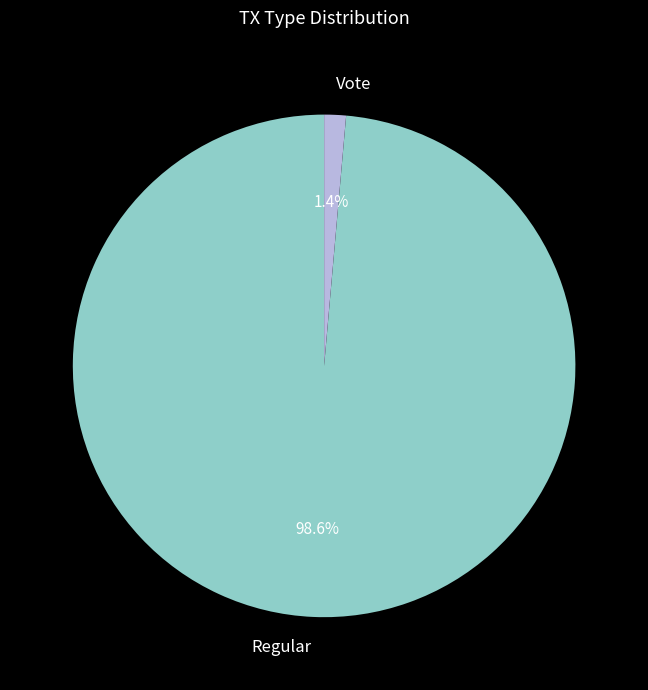

Is it true that Regular is 99% of the pie?

True